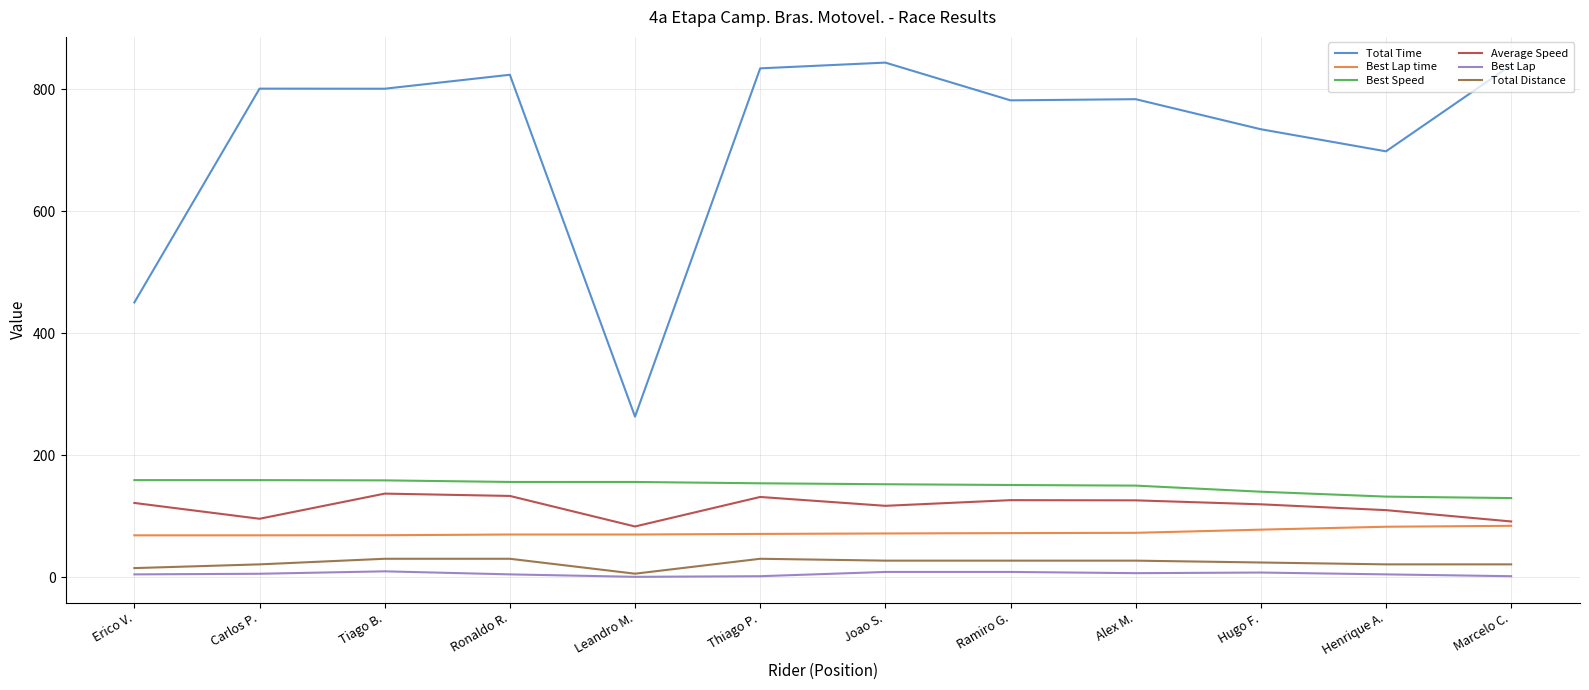

Which series changed the most between Joao S. and Henrique A.?

Total Time